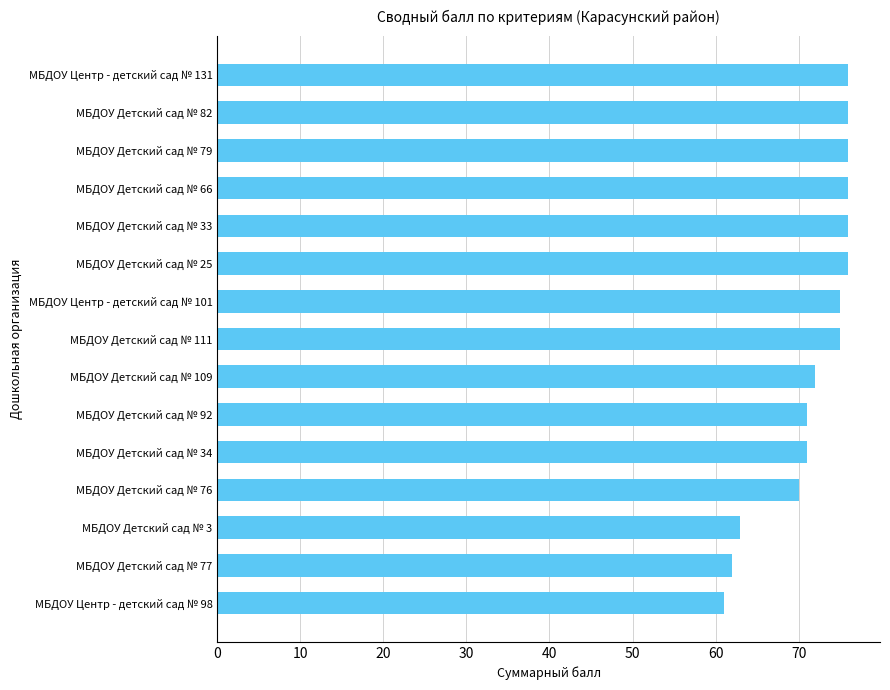

What is the sum of all values?

1076